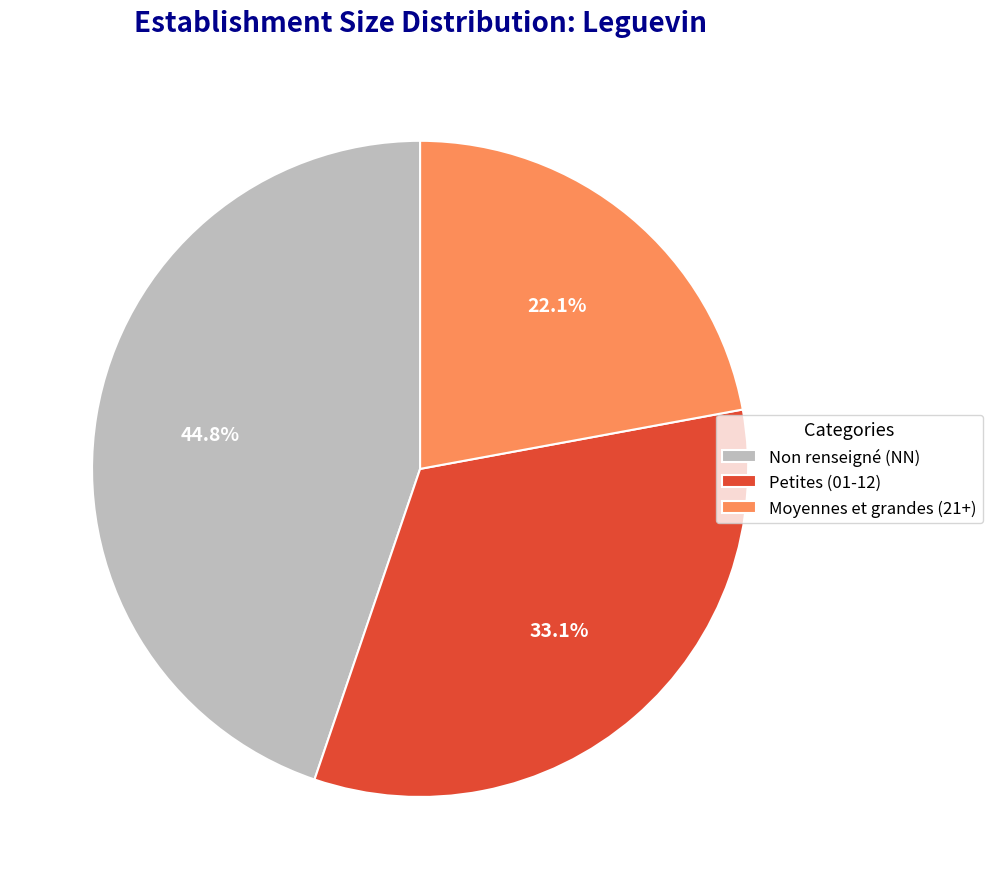

Which has a higher value, Non renseigné (NN) or Petites (01-12)?

Non renseigné (NN)